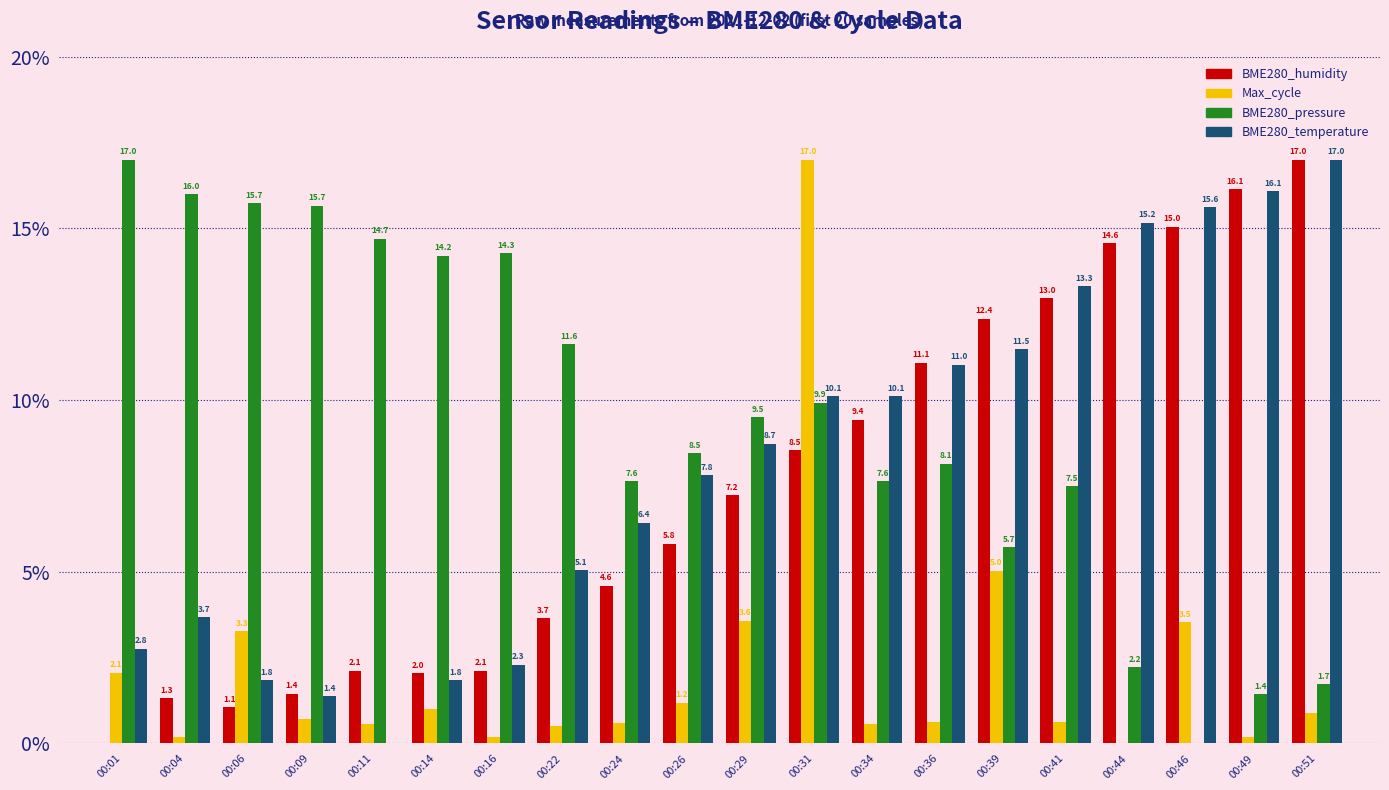

What are all the series names shown in the legend?

BME280_humidity, Max_cycle, BME280_pressure, BME280_temperature